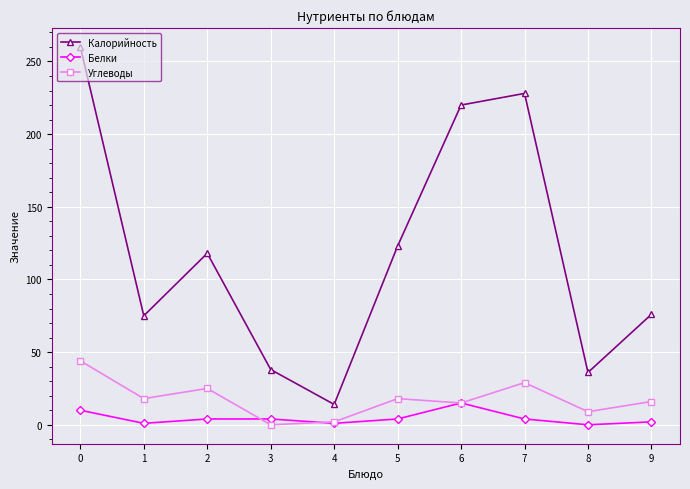

How many distinct data groups are displayed?

3